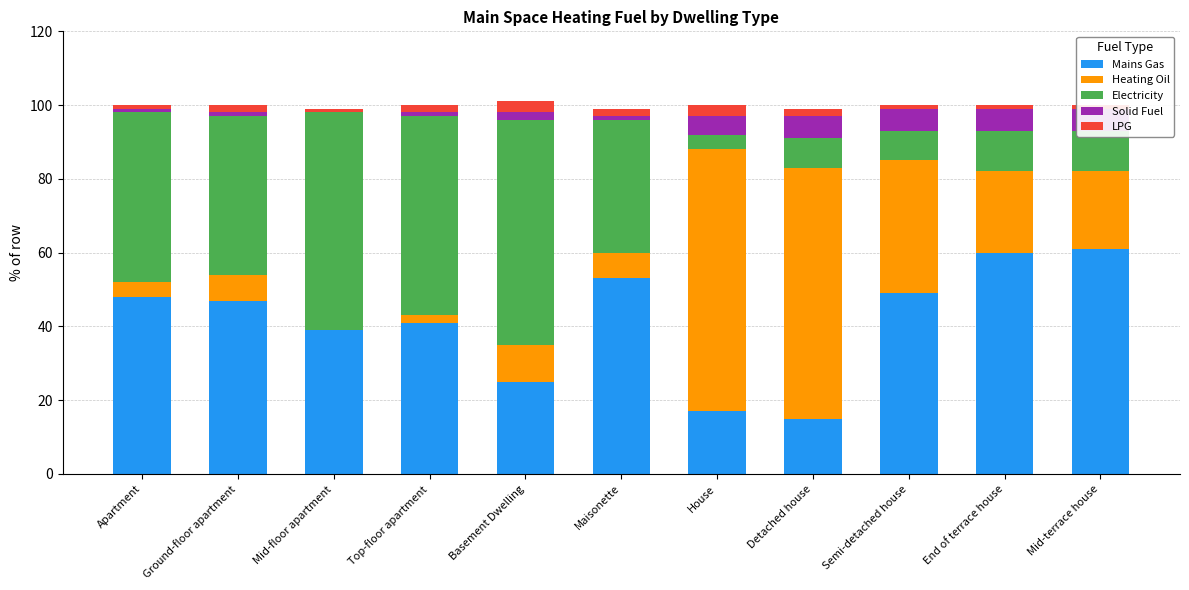

What is the average value of the Solid Fuel series?

3